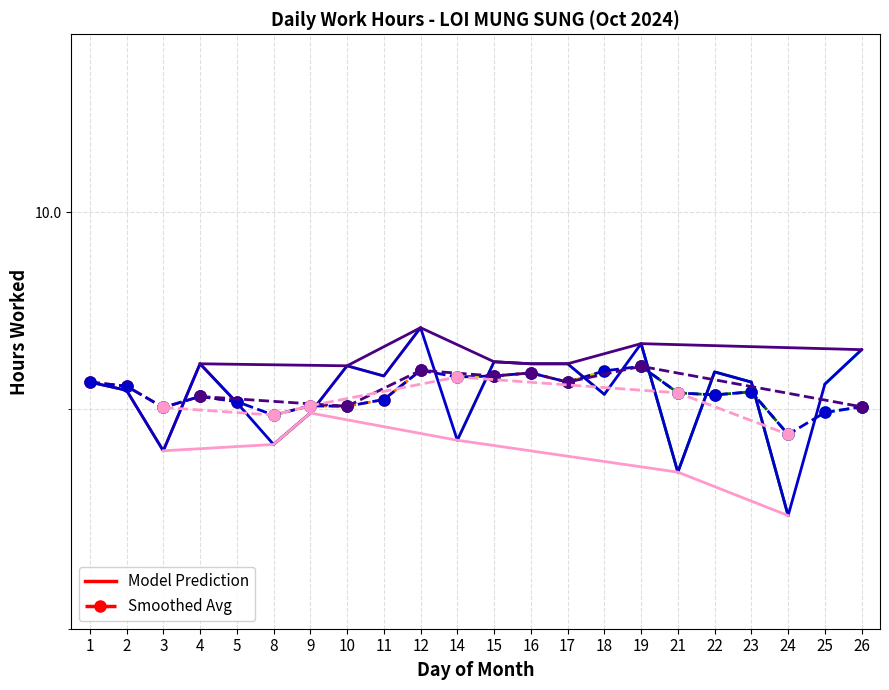

What is the difference between the second highest and minimum values?

0.8